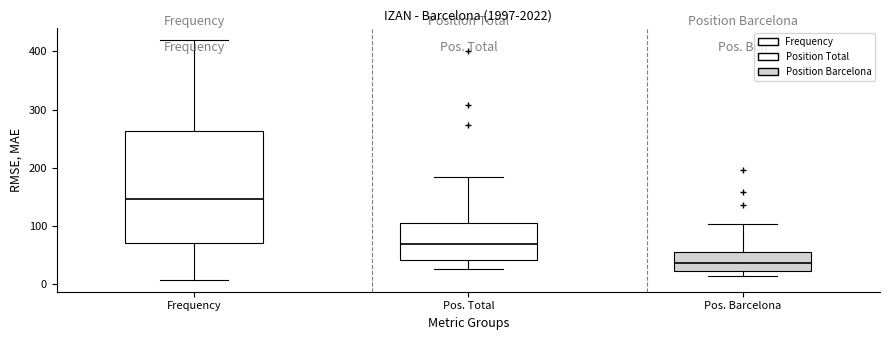

Reading left to right, read every box against the y-axis: the position of its median line, the range the box covers, and the ends of its whiskers. The values are not printed on the chart, so give them approximately, as read against the axis.

Frequency: median 150, box 70 to 260, whiskers 10 to 420
Pos. Total: median 70, box 40 to 110, whiskers 30 to 180
Pos. Barcelona: median 40, box 20 to 60, whiskers 10 to 100